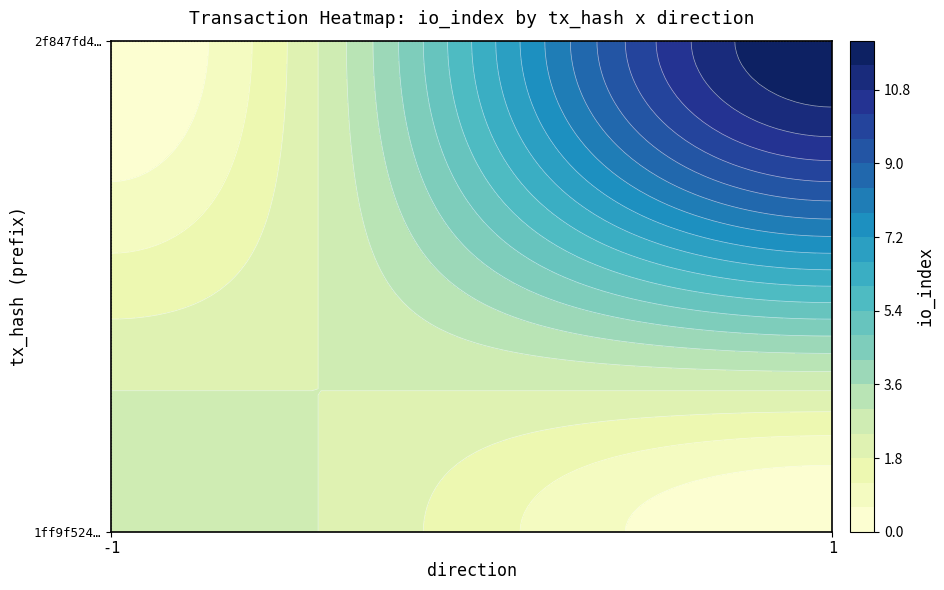

Reading right to left, extract all data points from this chart.

1ff9f52403cc46b5de87b4768143f8a0409ae22: io_index=3	direction=-1
2f847fd468ecdba0dc378b9c4809744e9b5742e: io_index=12	direction=1